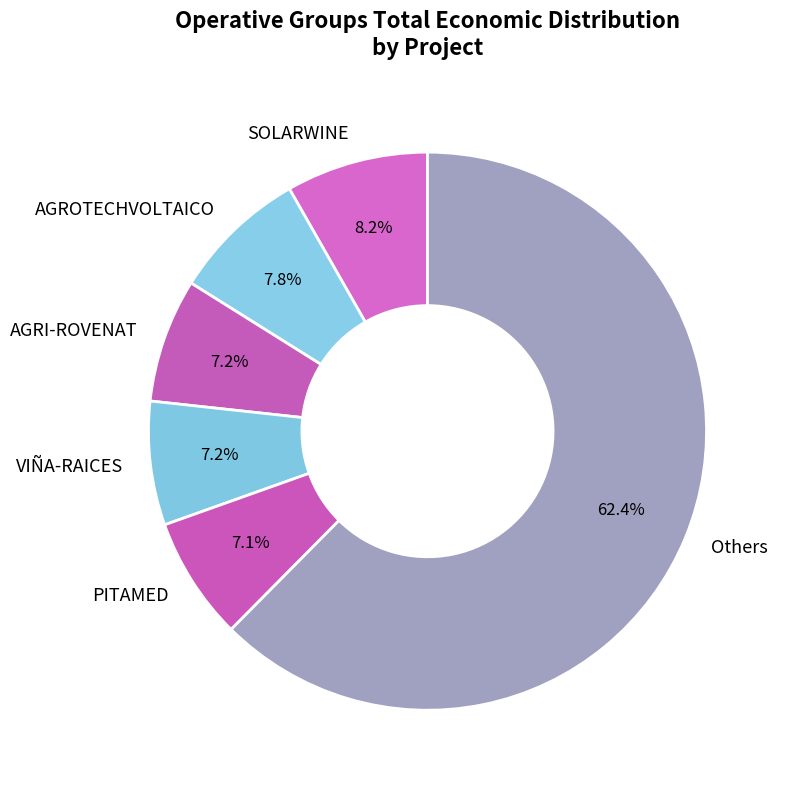

How many slices are in this pie chart?

6